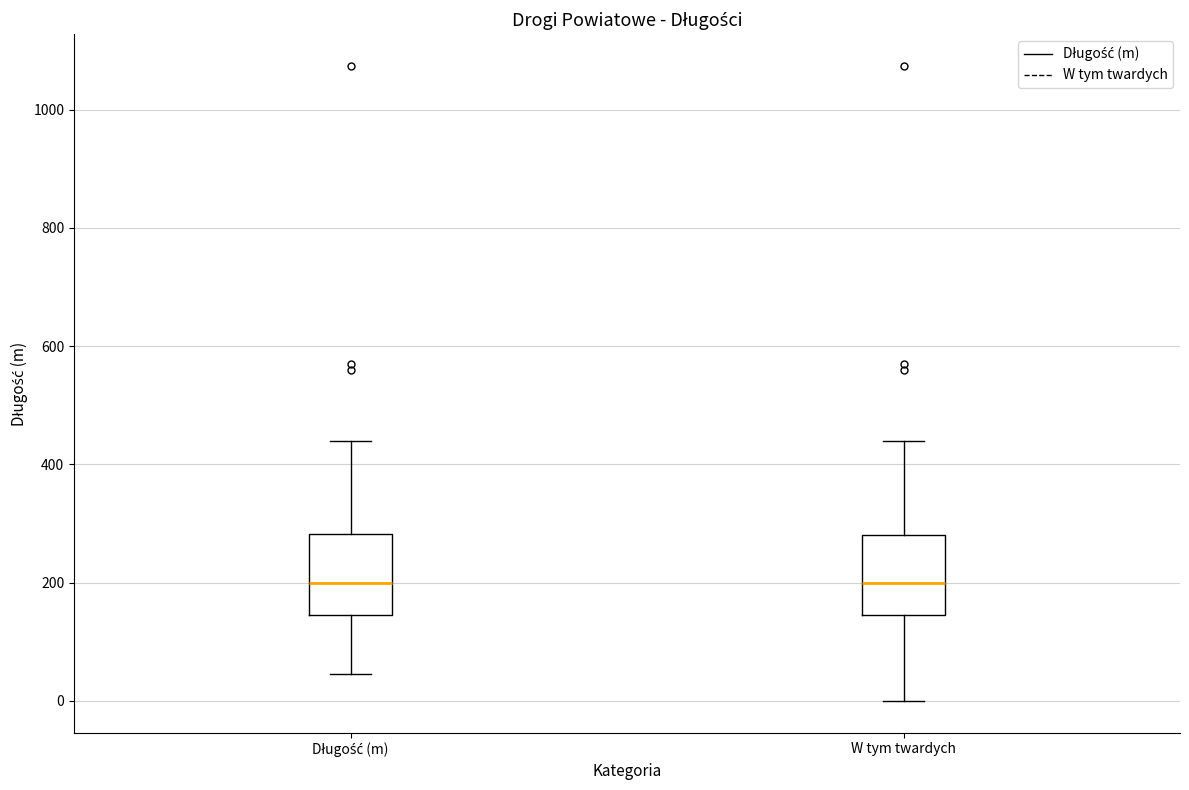

Reading left to right, transcribe this box plot: for each box, give where its median line is, the range the box spans, and where its two whiskers end, as read against the y-axis. The values are not printed on the chart, so give them approximately, as read against the axis.

Długość (m): median 200, box 140 to 280, whiskers 40 to 440
W tym twardych: median 200, box 140 to 280, whiskers 0 to 440